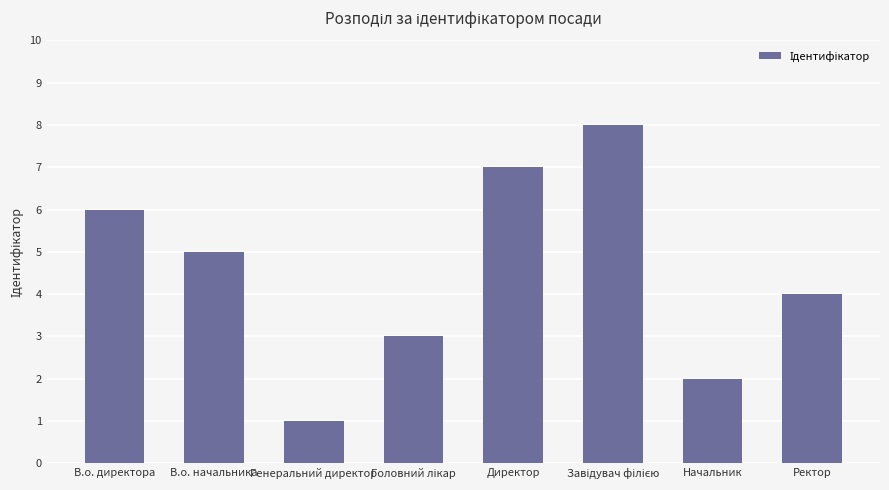

Is it true that the value at В.о. директора is 10?

False